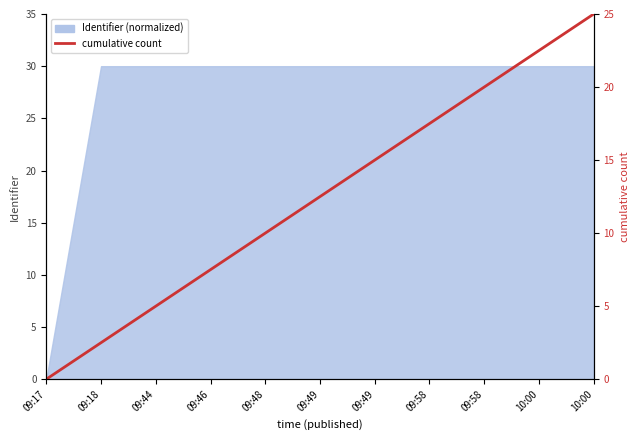

Which has a higher value, 09:58 or 09:17?

09:58